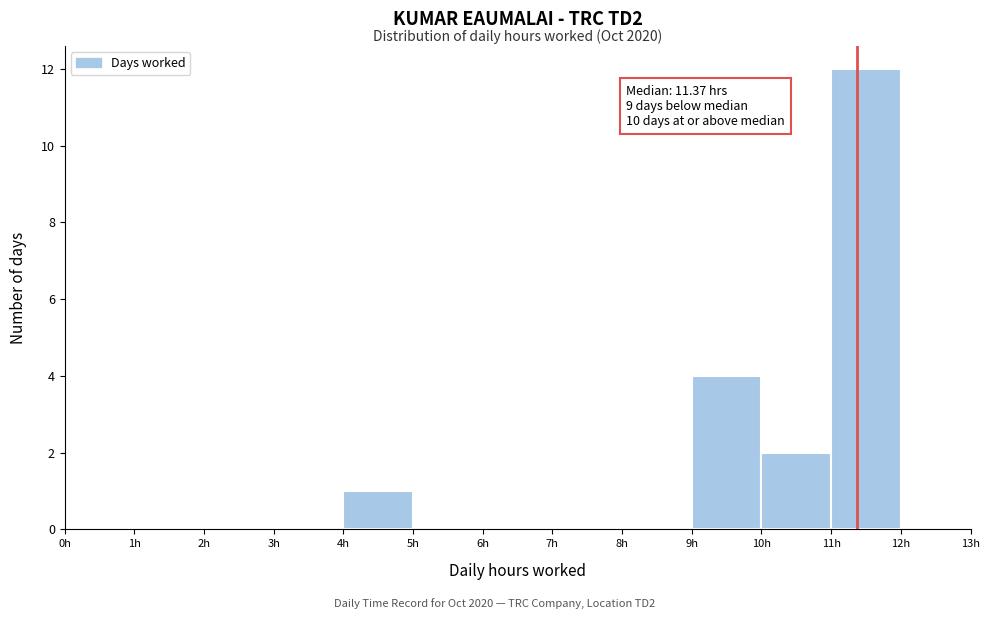

Which range on the x-axis has the tallest bar?

11 to 12